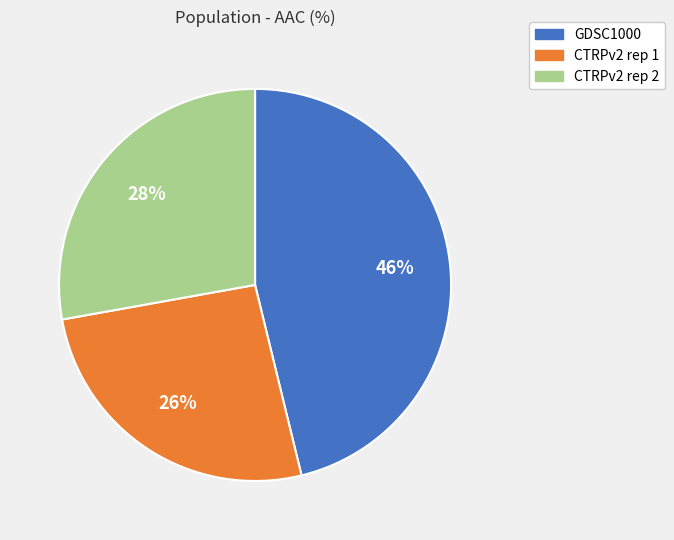

How many segments does this pie chart have?

3